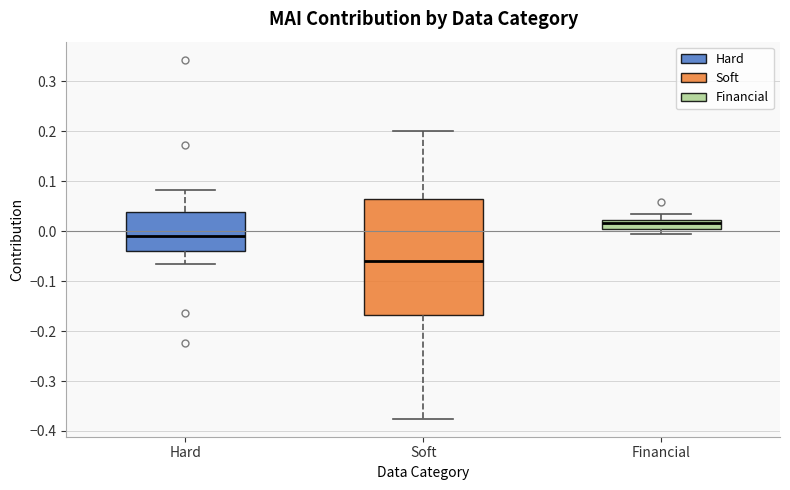

Reading left to right, read every box against the y-axis: the position of its median line, the range the box covers, and the ends of its whiskers. The values are not printed on the chart, so give them approximately, as read against the axis.

Hard: median -0.01, box -0.04 to 0.04, whiskers -0.07 to 0.08
Soft: median -0.06, box -0.17 to 0.06, whiskers -0.38 to 0.20
Financial: median 0.02 (just below the box's upper edge), box 0.00 to 0.02, whiskers -0.01 to 0.03